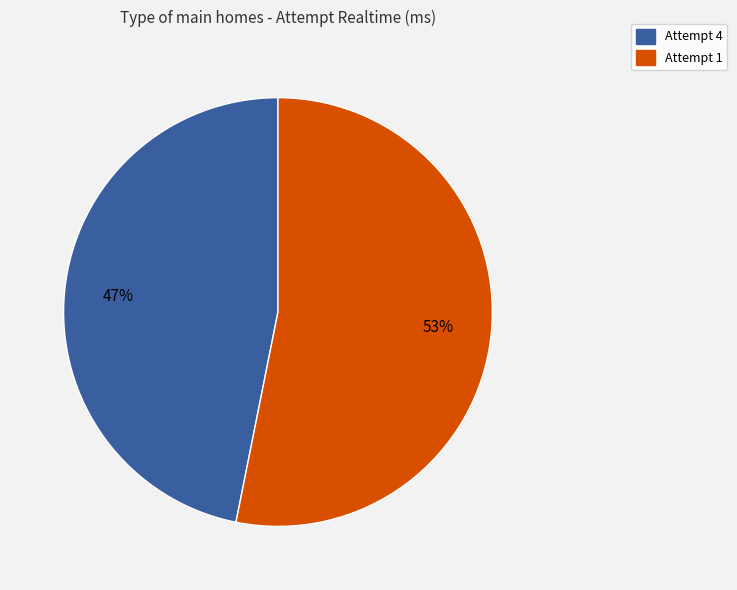

Is the sum of Attempt 1 and Attempt 4 greater than half?

Yes